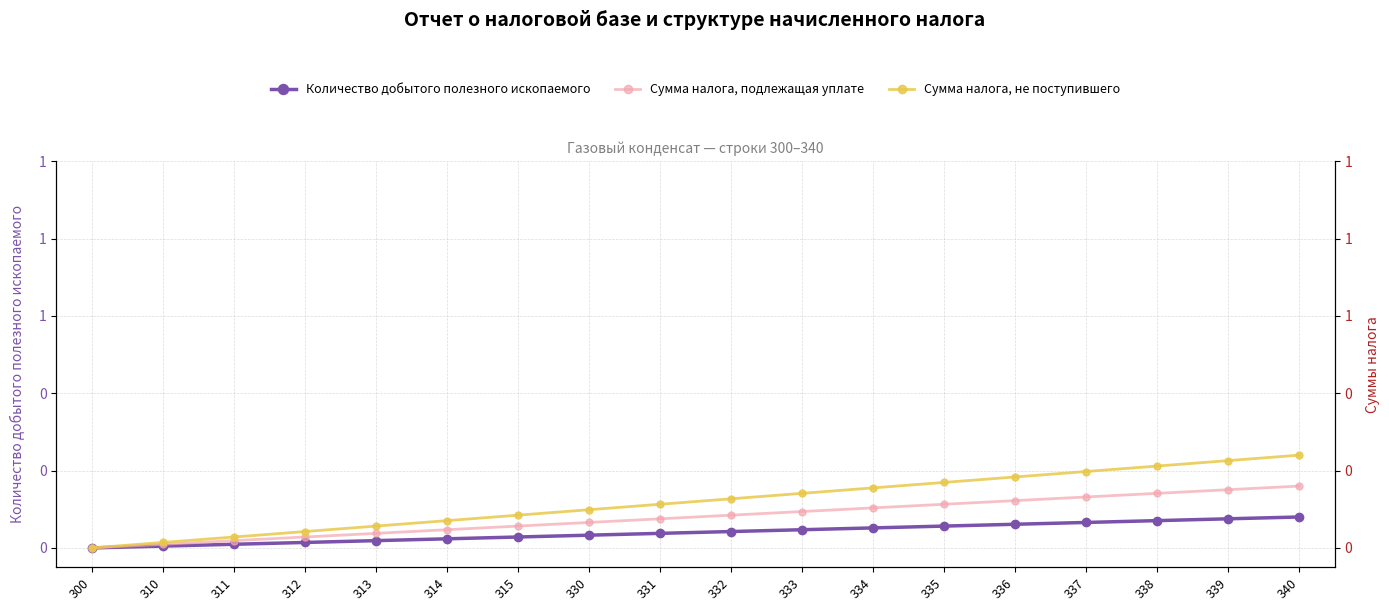

How many lines are shown in the chart?

3